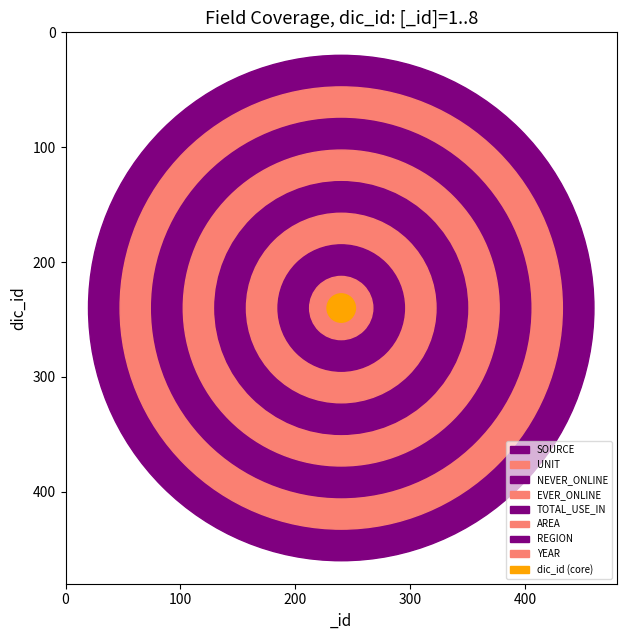

Reading right to left, list all the values displayed in this chart.

_id: SOURCE=8	UNIT=7	NEVER_ONLINE=6	EVER_ONLINE=5	TOTAL_USE_IN=4	AREA=3	REGION=2	YEAR=1
dic_id: SOURCE=8	UNIT=7	NEVER_ONLINE=6	EVER_ONLINE=5	TOTAL_USE_IN=4	AREA=3	REGION=2	YEAR=1